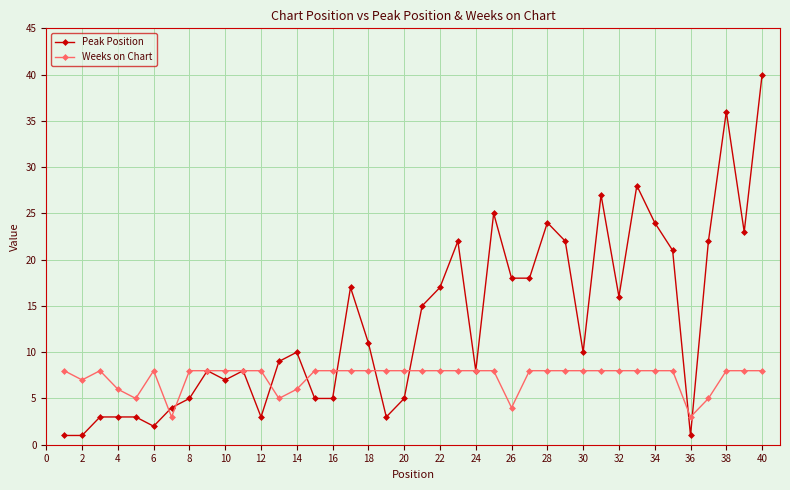

Which series has the largest total across all categories?

Peak Position